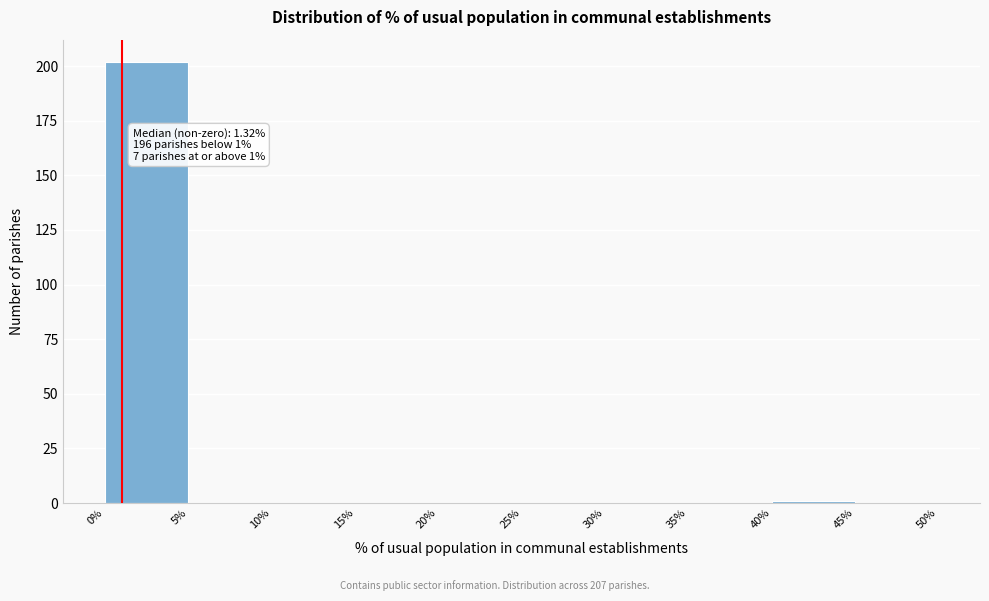

Which range on the x-axis has the tallest bar?

0% to 5%